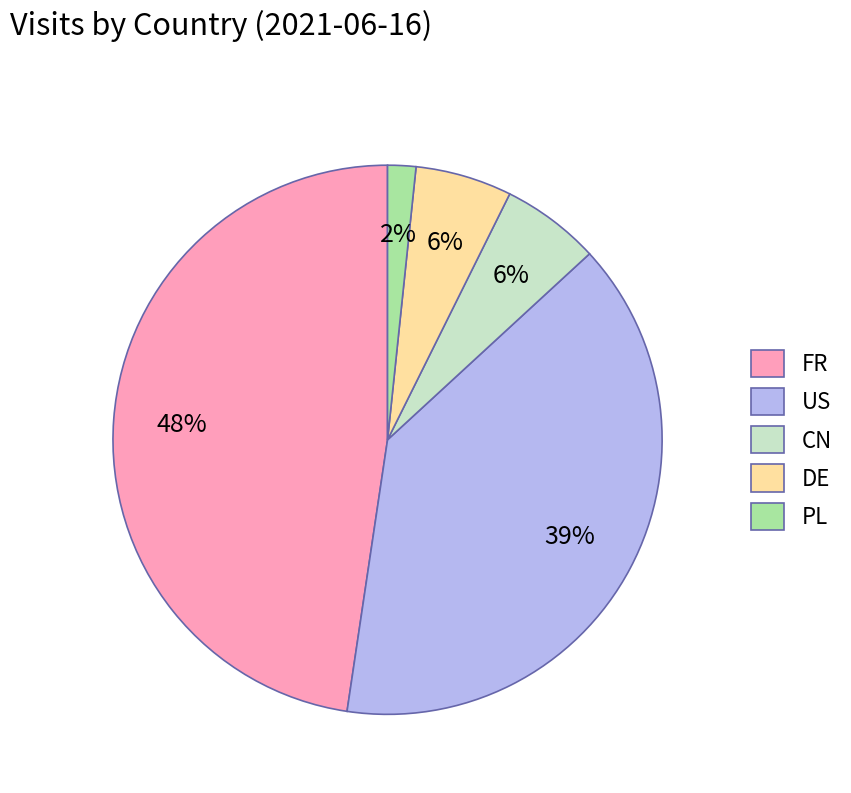

Is there any slice that represents more than half of the pie?

No